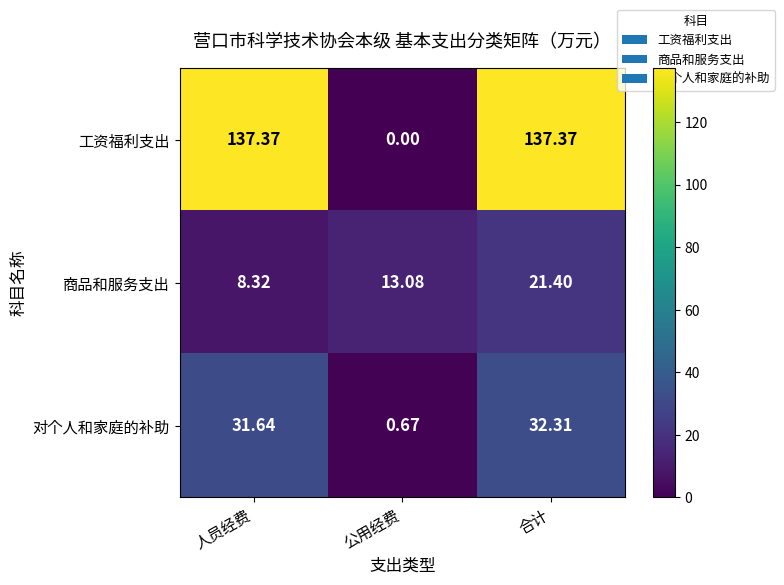

At which category is the sum across all series the highest?

合计